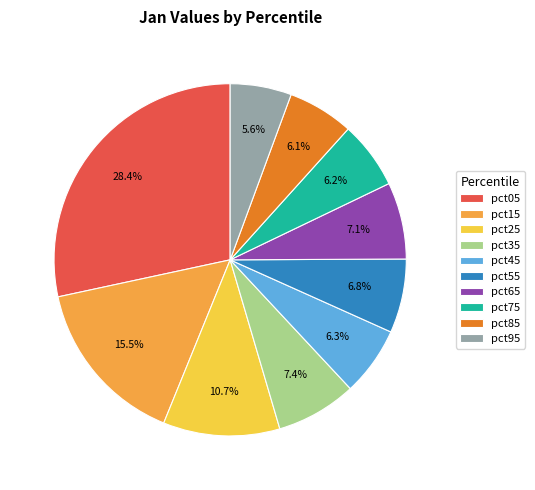

To the nearest percent, what portion does pct05 represent?

28%